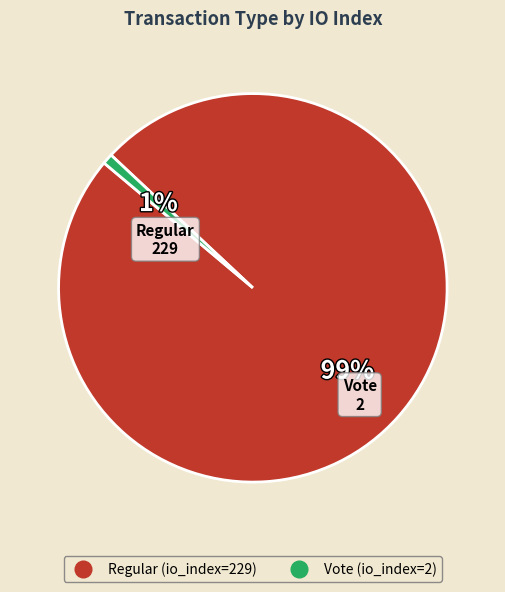

How many segments does this pie chart have?

2